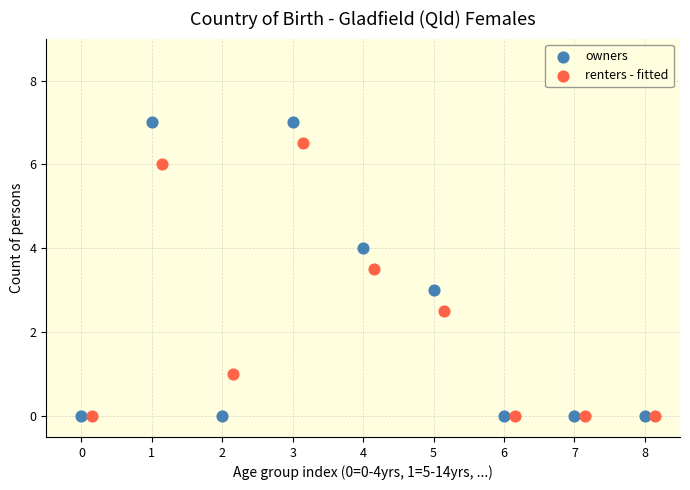

Which series has the largest Y range (max minus min)?

owners